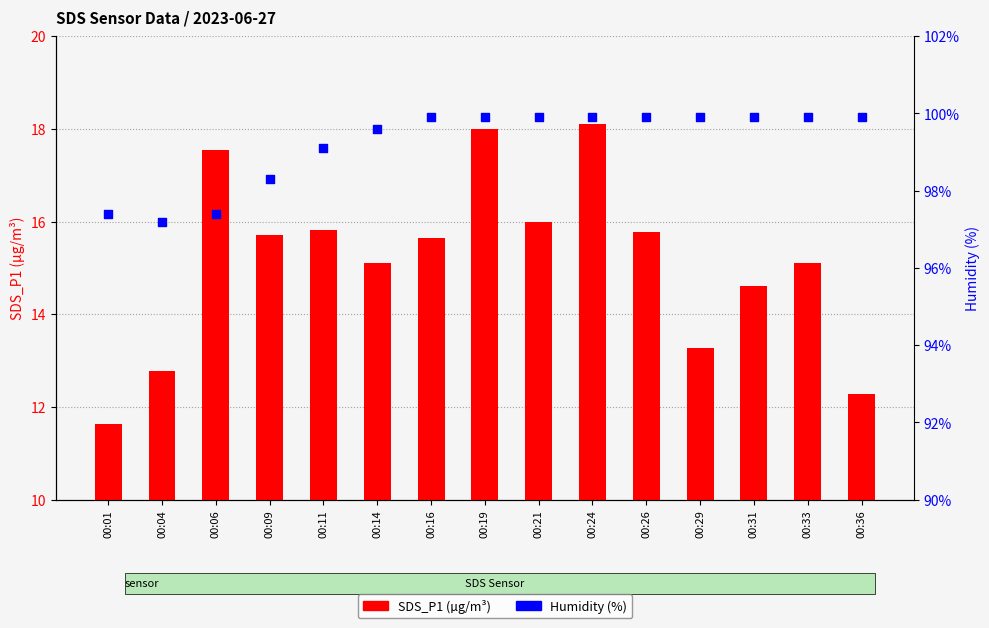

Is the value of Humidity (%) at 00:26 greater than the value of SDS_P1 (µg/m³) at 00:21?

Yes